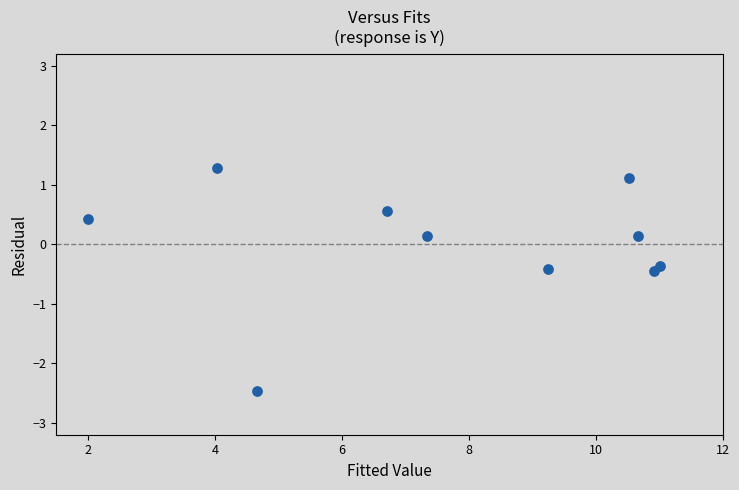

What is the average X value?

7.7